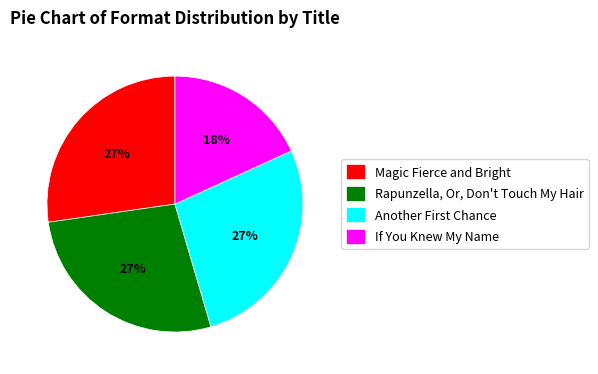

What is the smallest slice in the pie chart?

If You Knew My Name